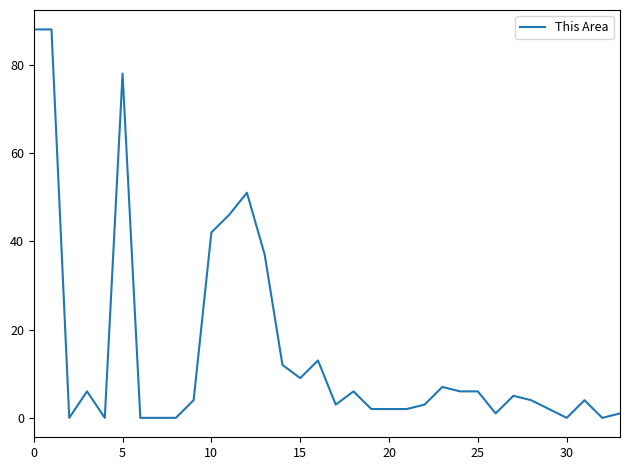

What is the difference between the maximum and minimum values?

88